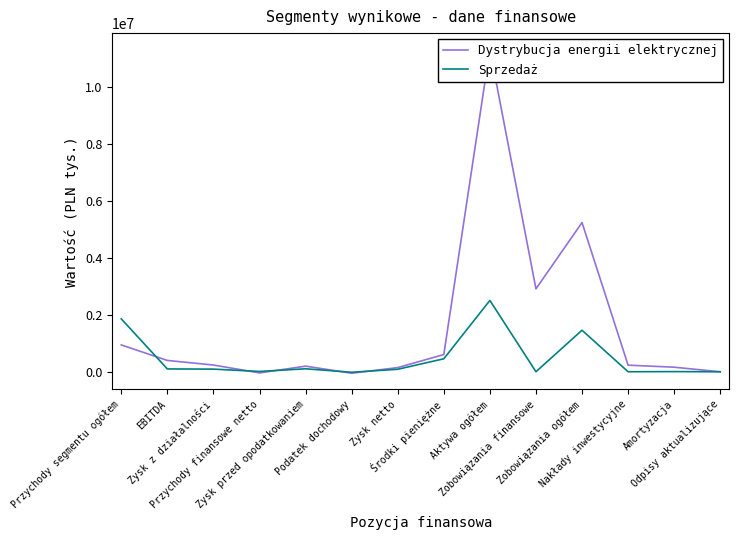

Between Zobowiązania finansowe and Nakłady inwestycyjne, which series saw the biggest shift?

Dystrybucja energii elektrycznej